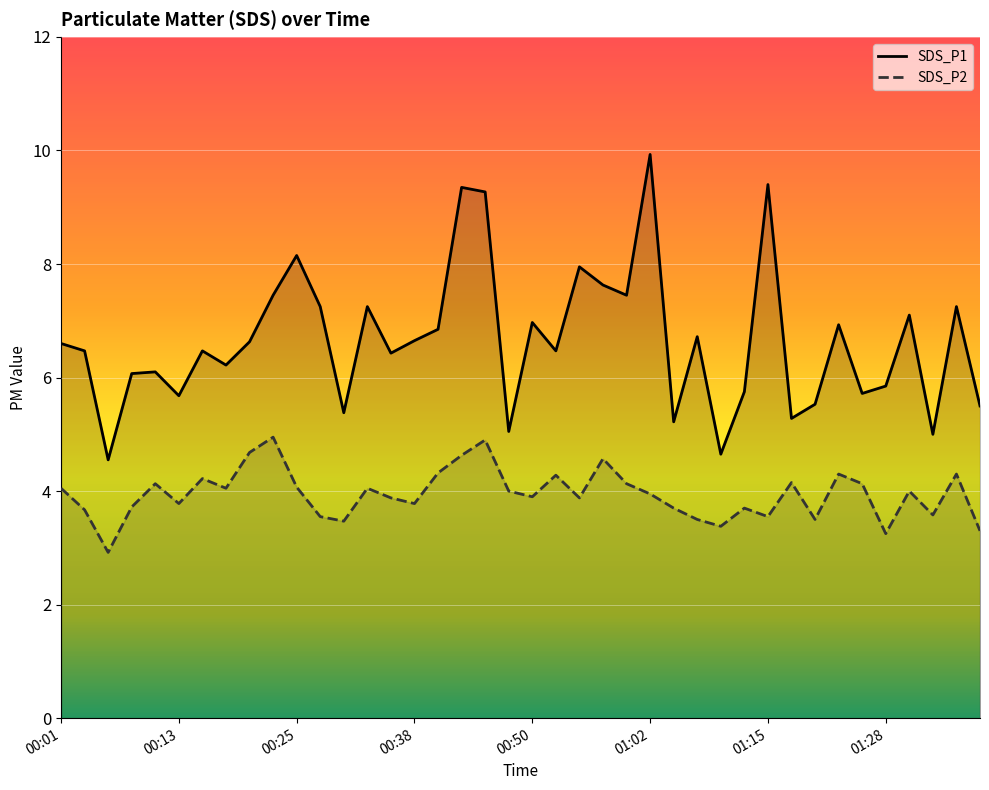

Reading left to right, transcribe all the data shown in this chart.

SDS_P1: 00:01=6.6	00:03=6.5	00:06=4.5	00:08=6.1	00:11=6.1	00:13=5.7	00:16=6.5	00:18=6.2	00:20=6.6	00:23=7.5	00:25=8.2	00:28=7.2	00:30=5.4	00:33=7.2	00:35=6.4	00:38=6.7	00:40=6.8	00:43=9.3	00:45=9.3	00:47=5.0	00:50=7.0	00:52=6.5	00:55=8.0	00:57=7.6	01:00=7.5	01:02=9.9	01:05=5.2	01:07=6.7	01:10=4.7	01:13=5.8	01:15=9.4	01:18=5.3	01:20=5.5	01:23=6.9	01:26=5.7	01:28=5.8	01:31=7.1	01:33=5.0	01:36=7.2	01:38=5.5
SDS_P2: 00:01=4.0	00:03=3.7	00:06=2.9	00:08=3.7	00:11=4.1	00:13=3.8	00:16=4.2	00:18=4.0	00:20=4.7	00:23=5.0	00:25=4.1	00:28=3.5	00:30=3.5	00:33=4.0	00:35=3.9	00:38=3.8	00:40=4.3	00:43=4.6	00:45=4.9	00:47=4.0	00:50=3.9	00:52=4.3	00:55=3.9	00:57=4.6	01:00=4.1	01:02=4.0	01:05=3.7	01:07=3.5	01:10=3.4	01:13=3.7	01:15=3.5	01:18=4.2	01:20=3.5	01:23=4.3	01:26=4.1	01:28=3.2	01:31=4.0	01:33=3.6	01:36=4.3	01:38=3.3